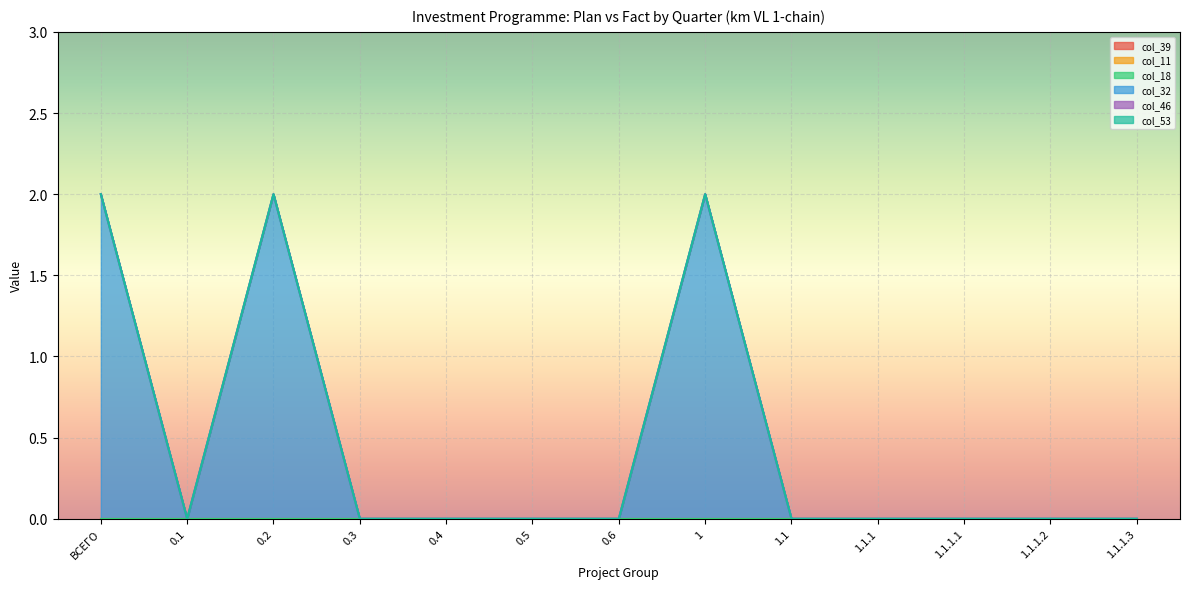

What is the difference between the highest and lowest values at ВСЕГО?

2